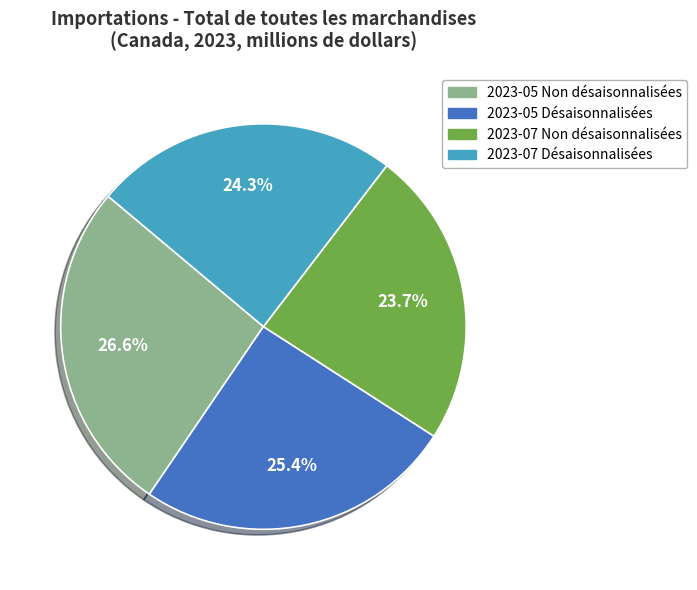

Rank the categories by value from lowest to highest.

2023-07 Non désaisonnalisées, 2023-07 Désaisonnalisées, 2023-05 Désaisonnalisées, 2023-05 Non désaisonnalisées